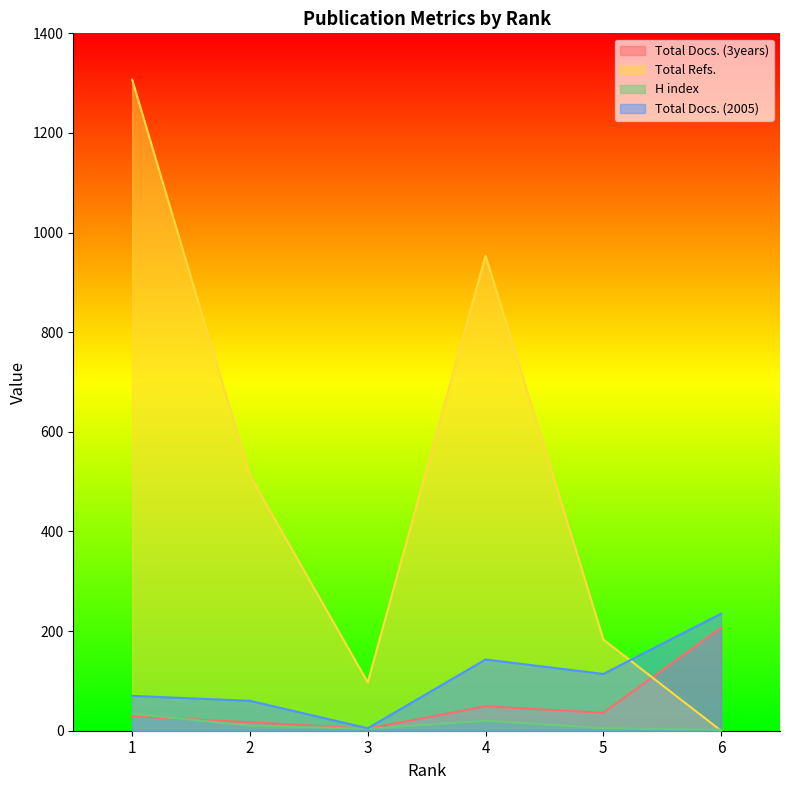

The H index series shows 1 at 6. True or false?

False